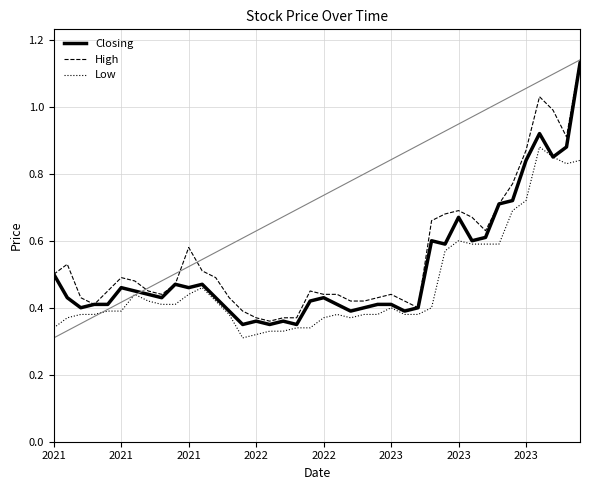

What is the maximum value for High?

1.1